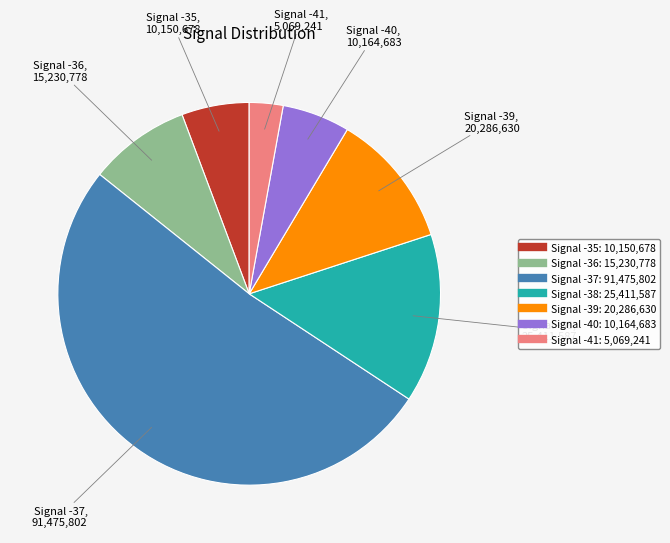

Is there a majority slice in this chart?

Yes